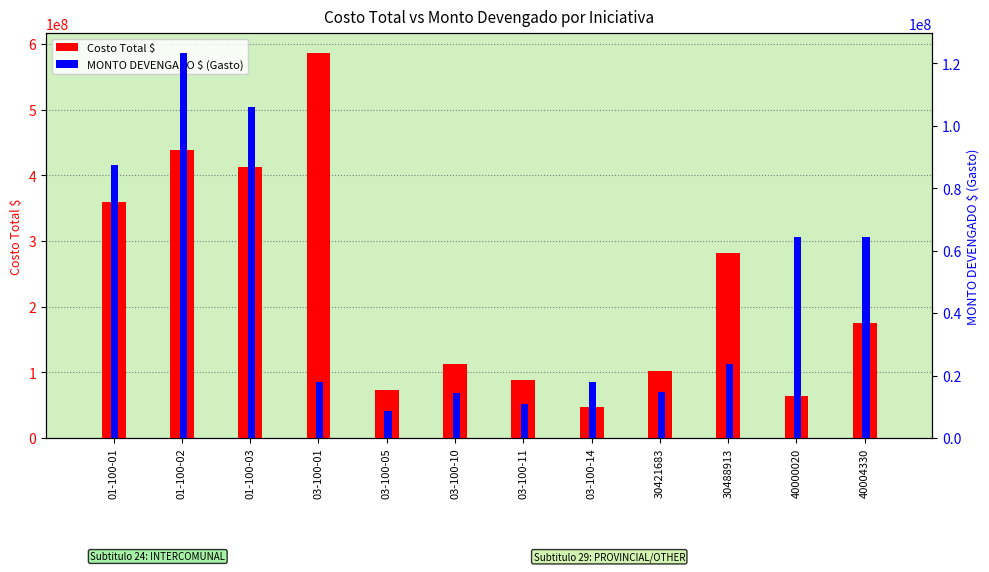

Are the bars grouped side by side (vs. stacked)?

Yes